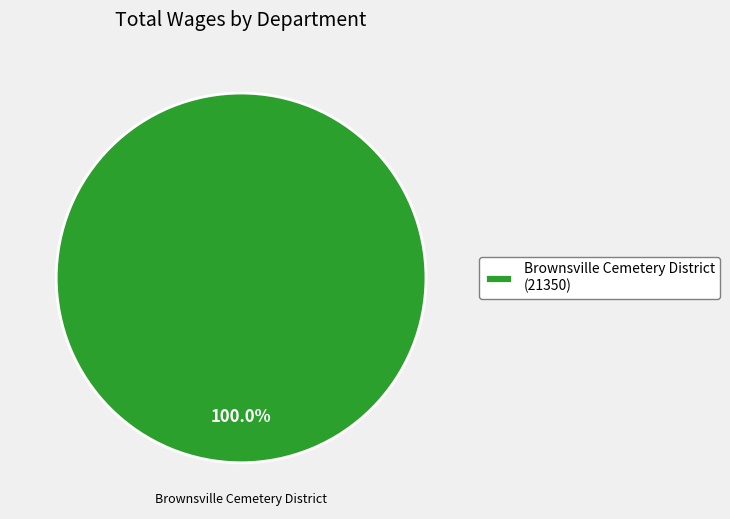

Rank the categories by value from highest to lowest.

Brownsville Cemetery District